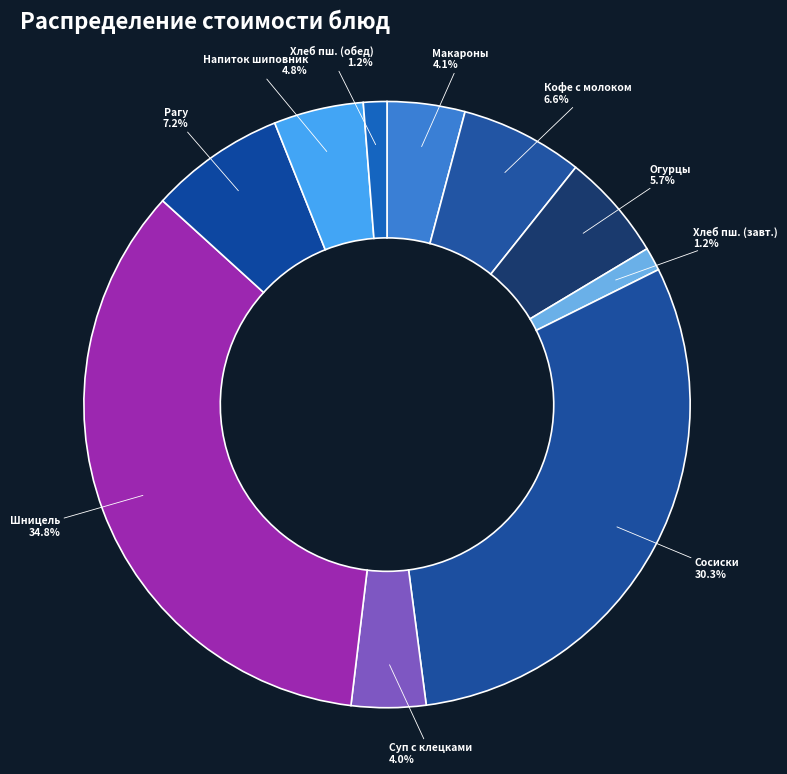

Does any single category account for the majority?

No